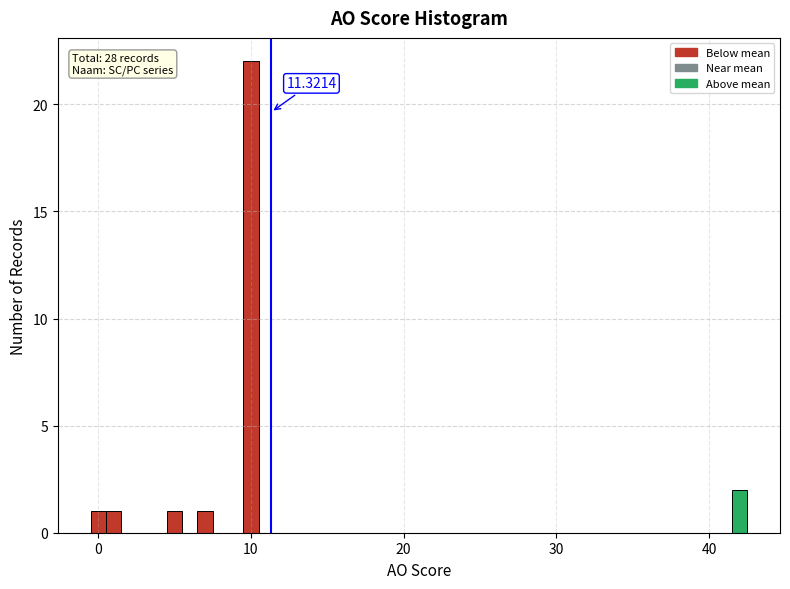

Read against the x-axis, roughly where is the centre of the tallest bar?

10